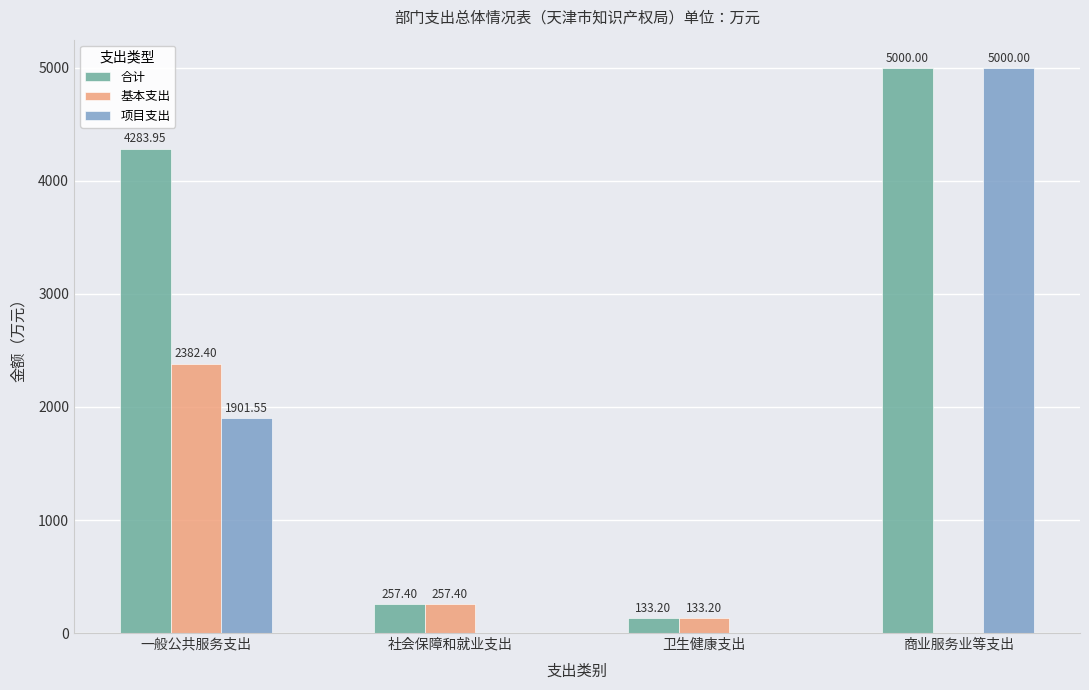

The 项目支出 series shows 5000.0 at 商业服务业等支出. True or false?

True